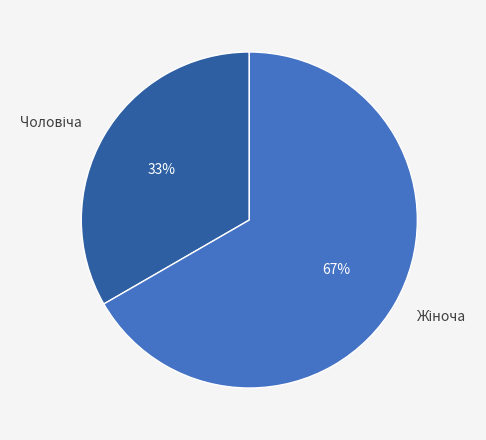

Does any single category account for the majority?

Yes